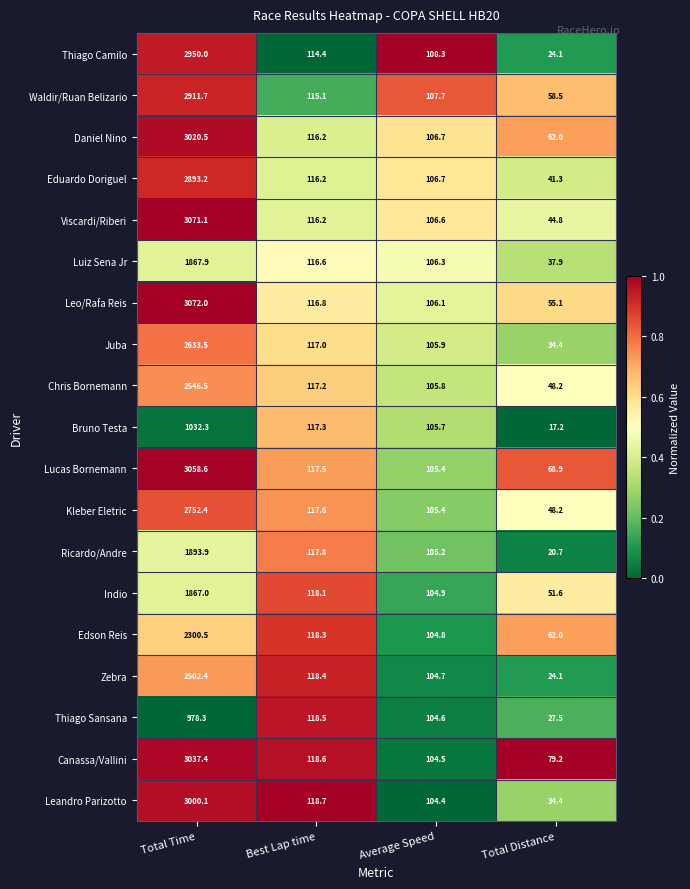

Which series changed the most between Total Time and Average Speed?

Leo/Rafa Reis